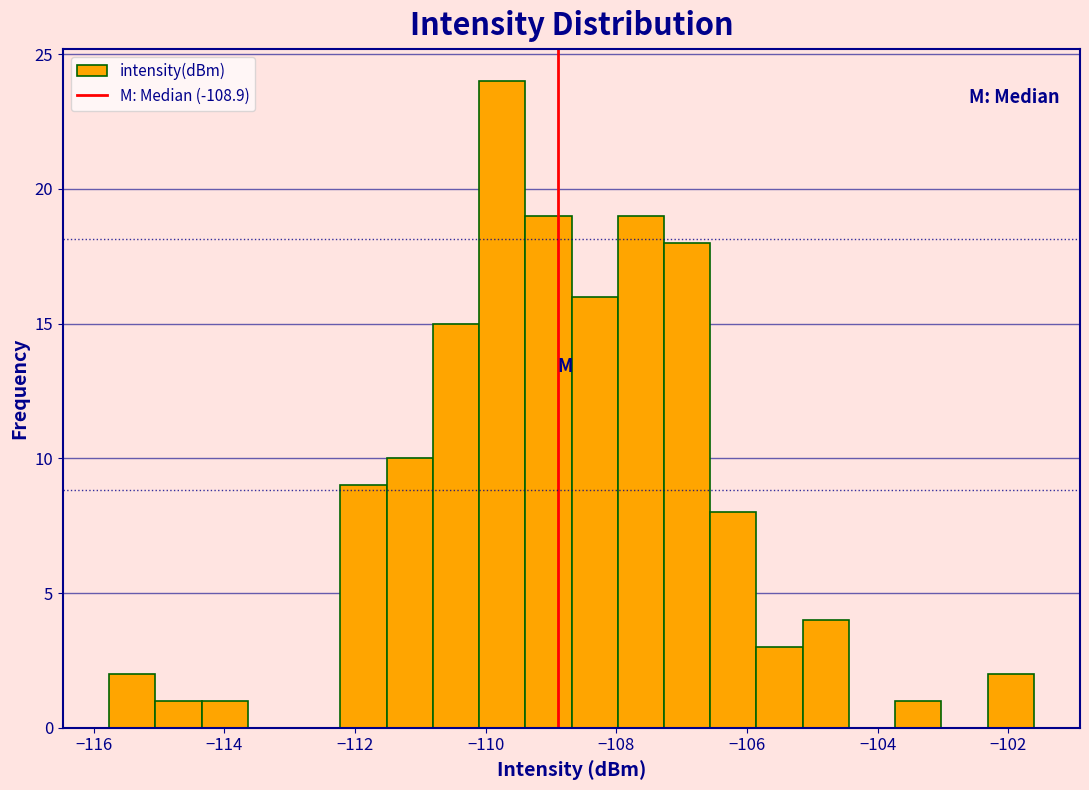

Around what value on the x-axis is the tallest bar? Give the approximate position of its centre, as read against the axis.

-109.8